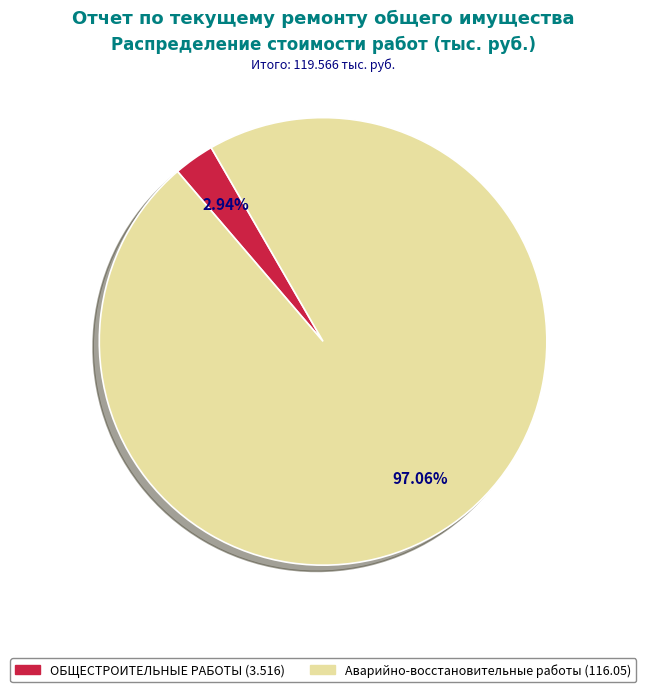

Does any single category account for the majority?

Yes